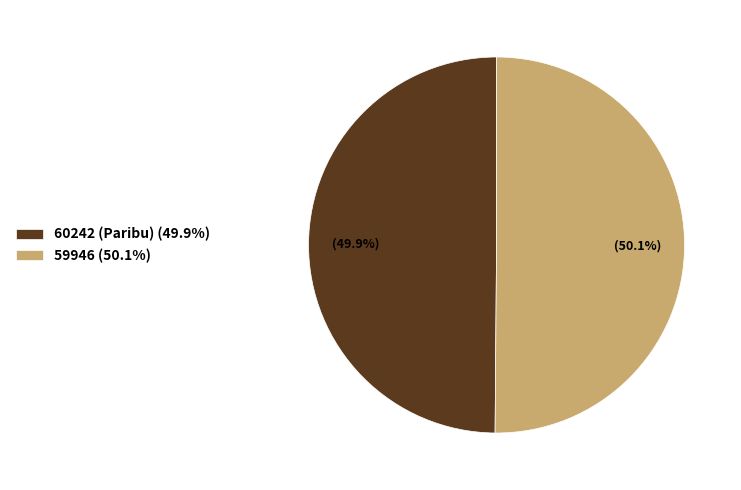

To the nearest percent, what is the average slice percentage?

50%